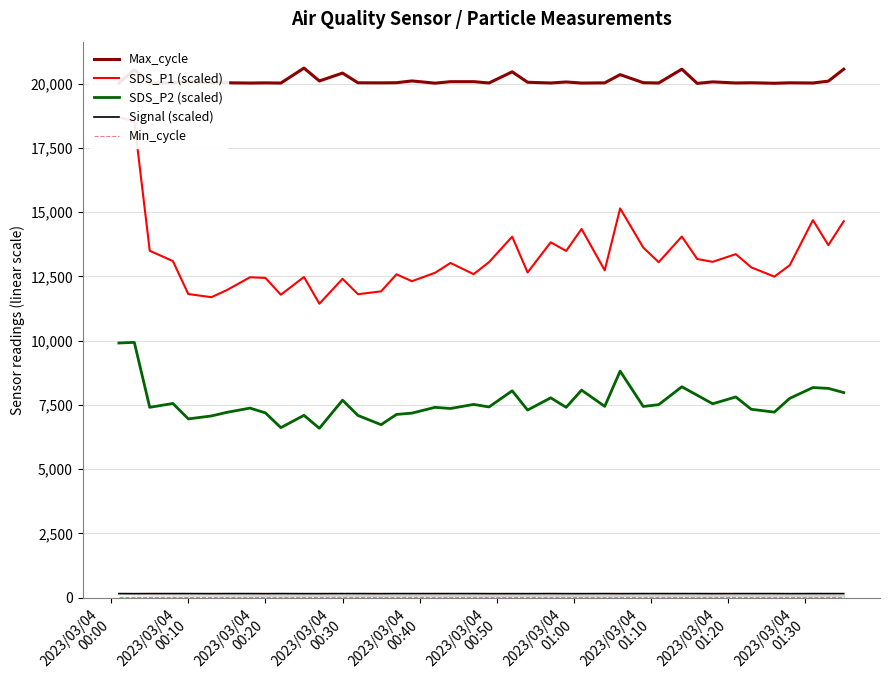

At how many categories does at least one series exceed 20415?

6